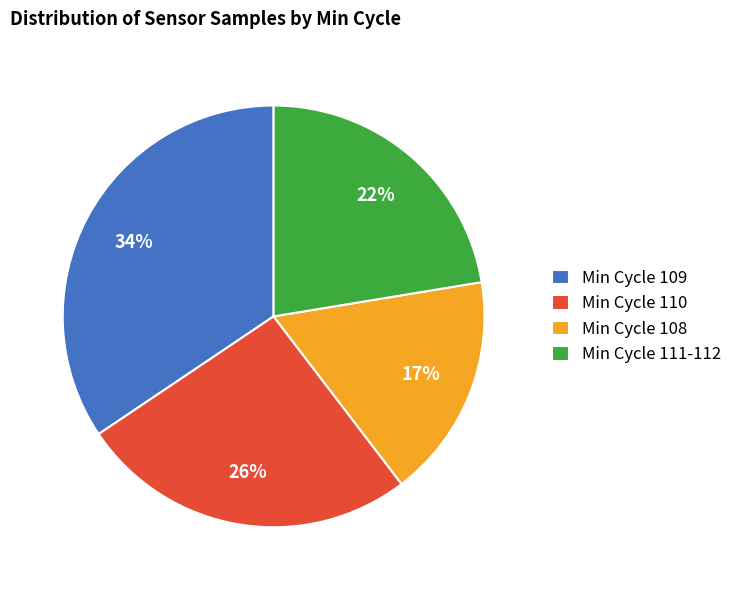

Is Min Cycle 108 the majority of the pie?

No